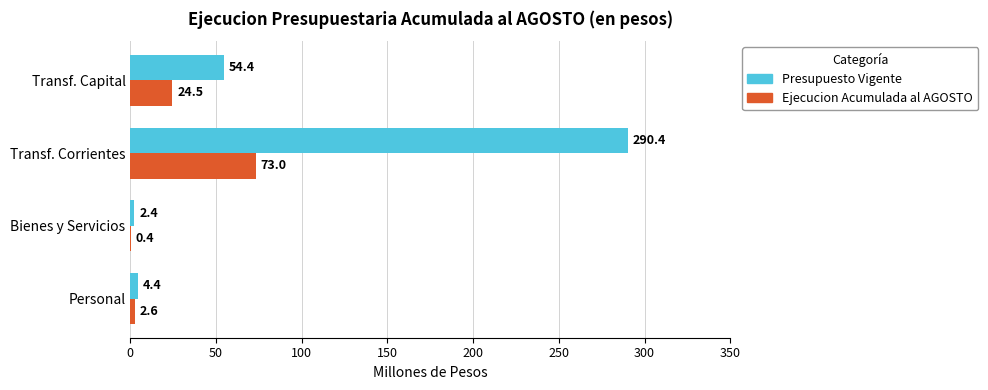

What is the sum of the Presupuesto Vigente values at Transf. Corrientes and Transf. Capital?

344.8